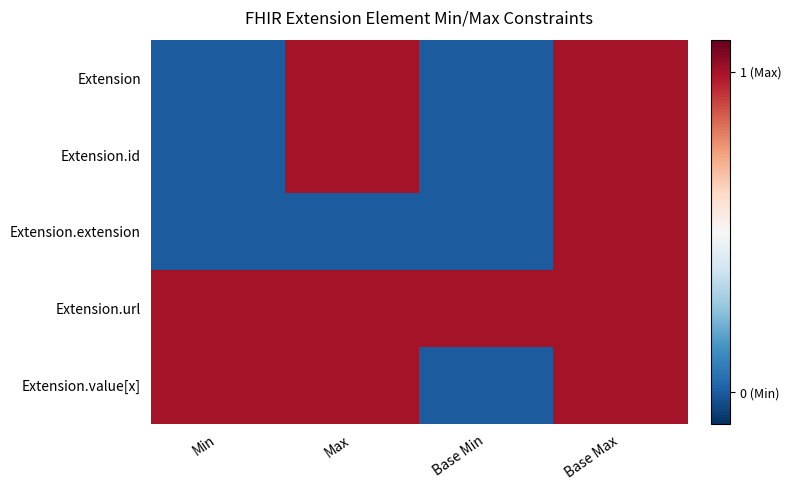

Rank the series by their maximum value, from lowest to highest.

Extension, Extension.id, Extension.extension, Extension.url, Extension.value[x]